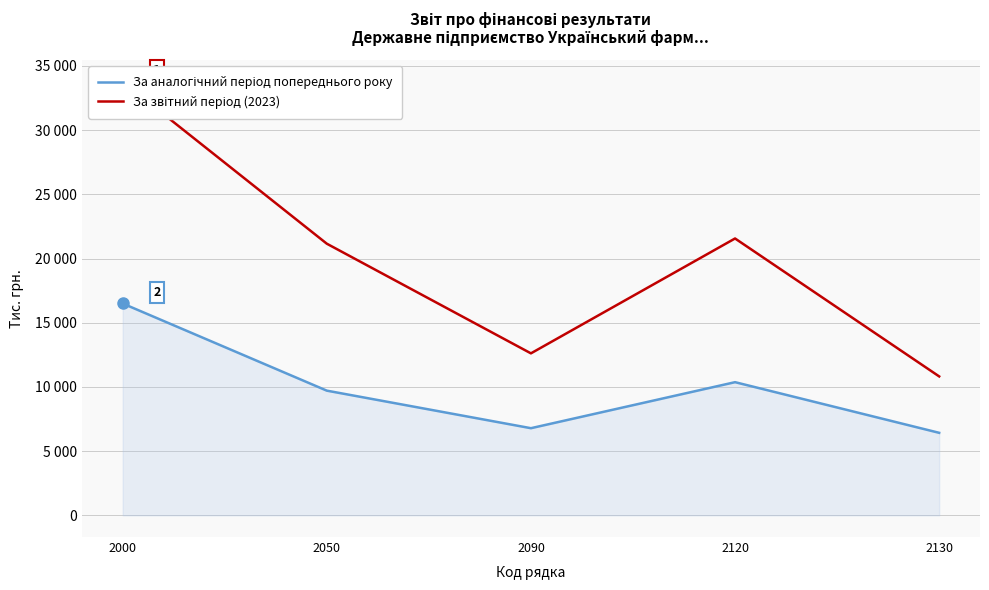

The За звітний період (2023) series shows 58804 at 2000. True or false?

False